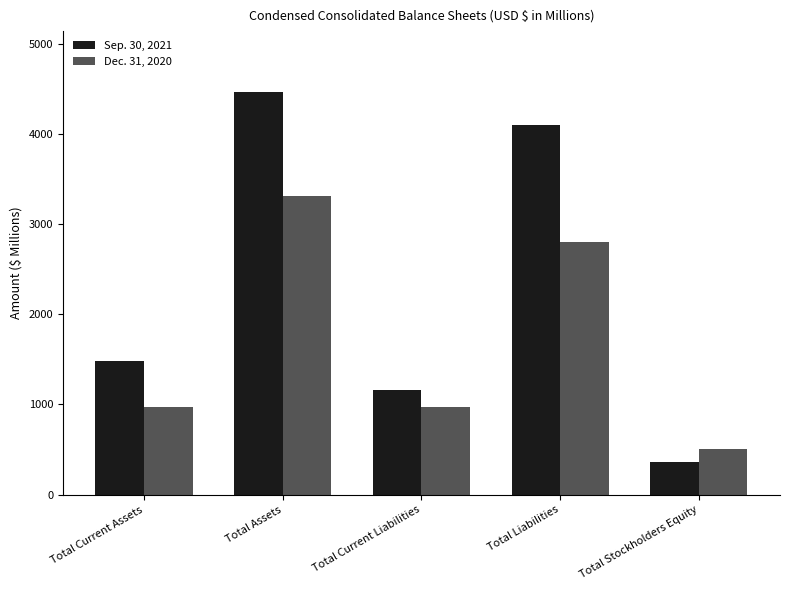

The value of Sep. 30, 2021 at Total Assets is 4467.3. True or false?

True